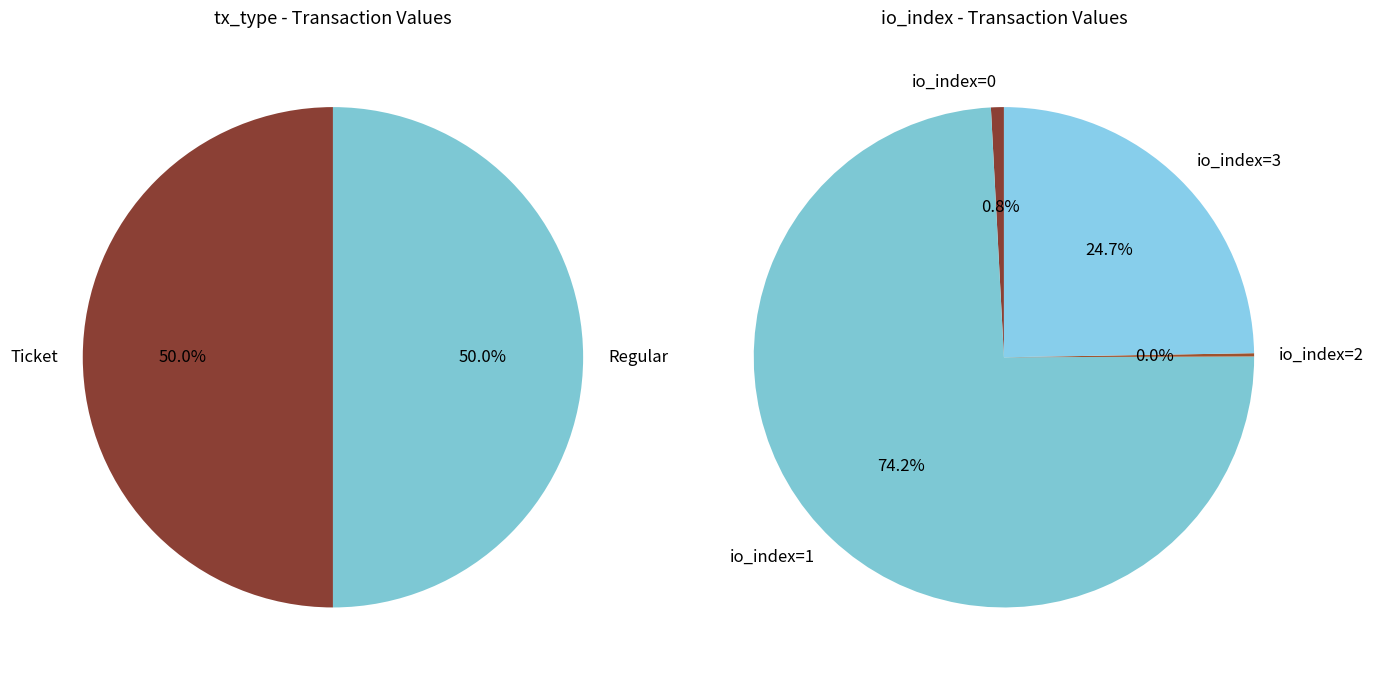

Between io_index=1 and io_index=0, which is larger?

io_index=1